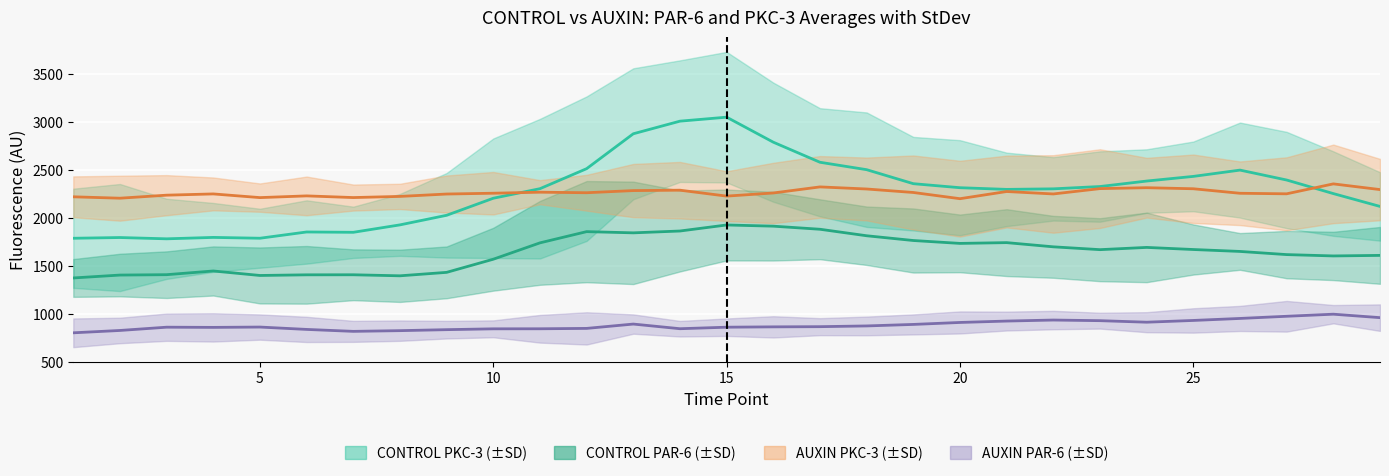

At which label is CONTROL_PAR6 closest to 1649?

26